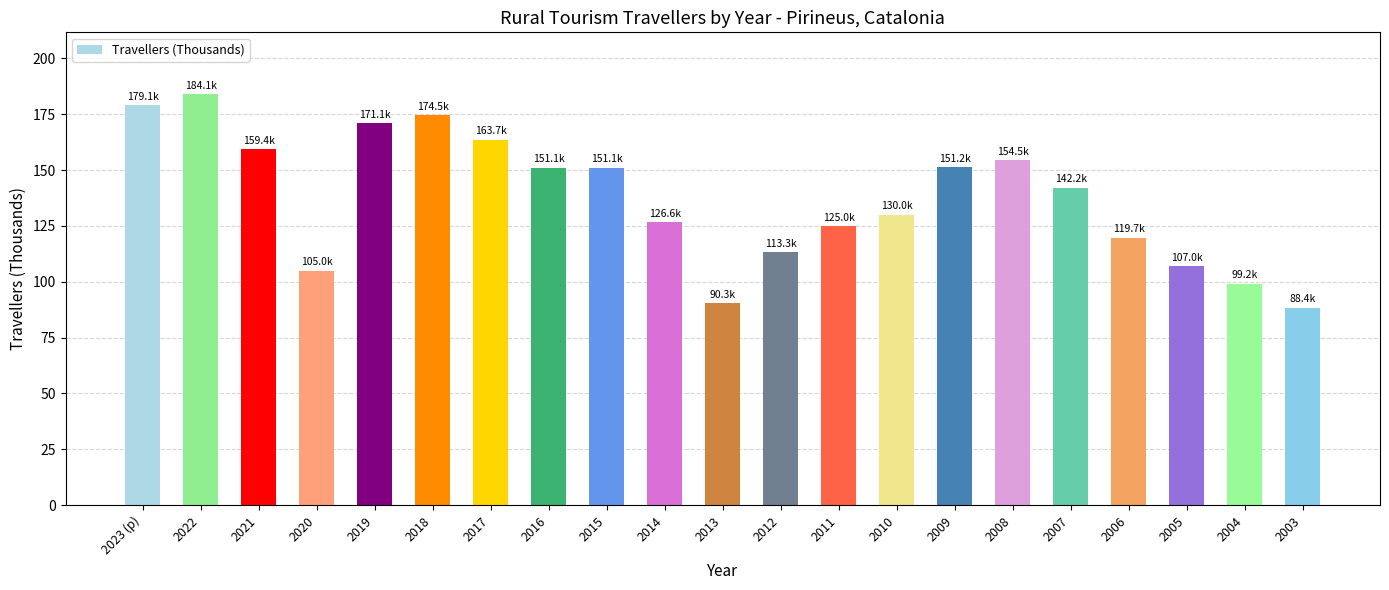

Is it true that the value at 2011 is 125.0?

True